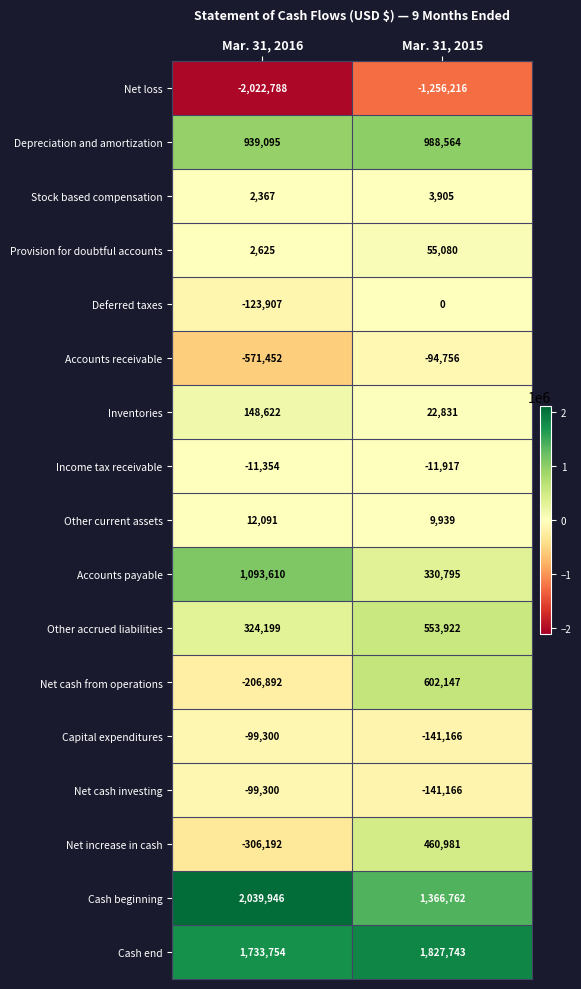

Which label corresponds to the smallest value in the chart?

Mar. 31, 2016